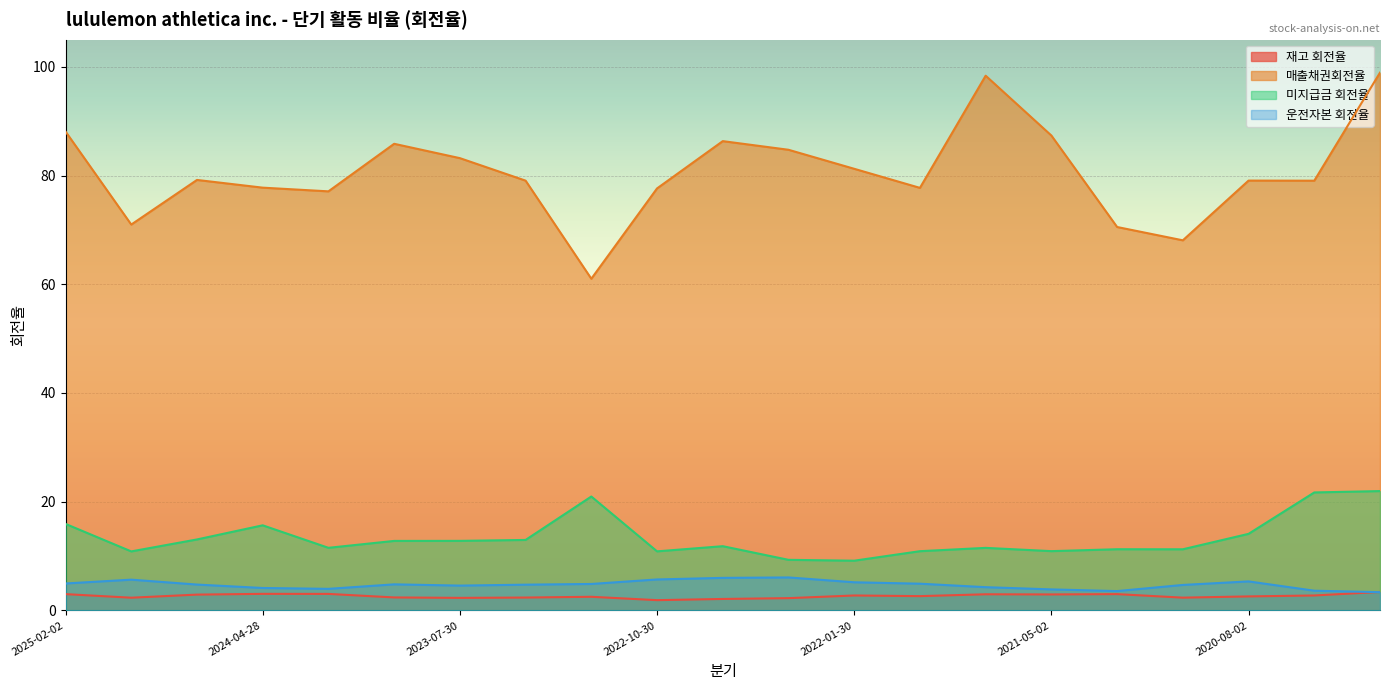

What is the difference between the maximum and minimum values in the 미지급금 회전율 series?

12.8